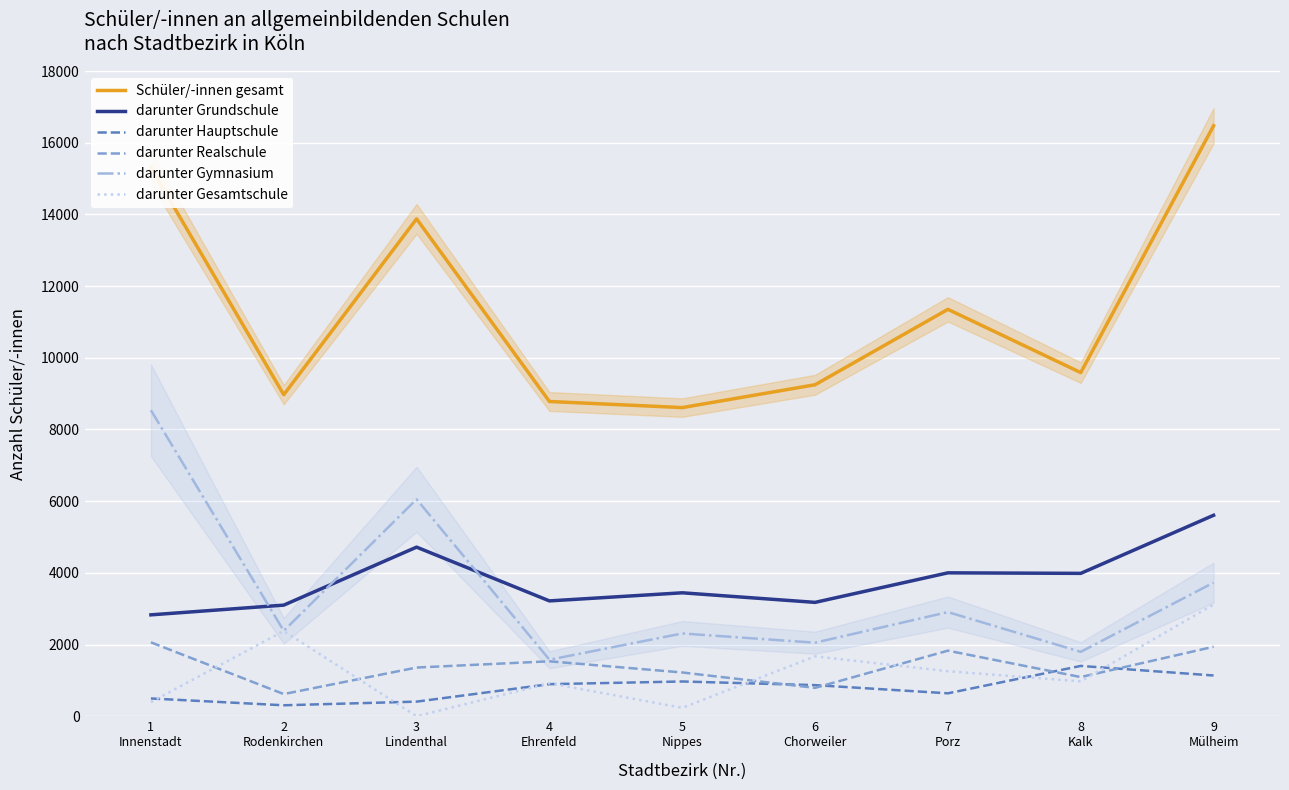

True or false: darunter Hauptschule and darunter Grundschule intersect in this chart.

False